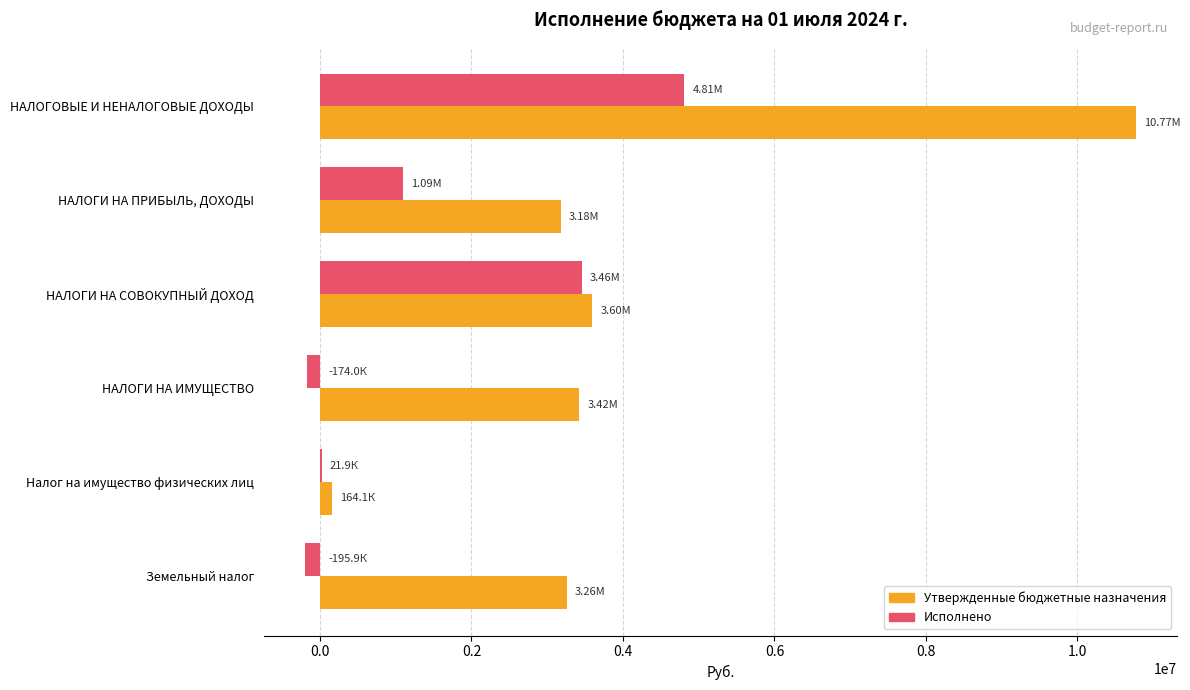

What is the sum of all Утвержденные бюджетные назначения values?

24389100.0